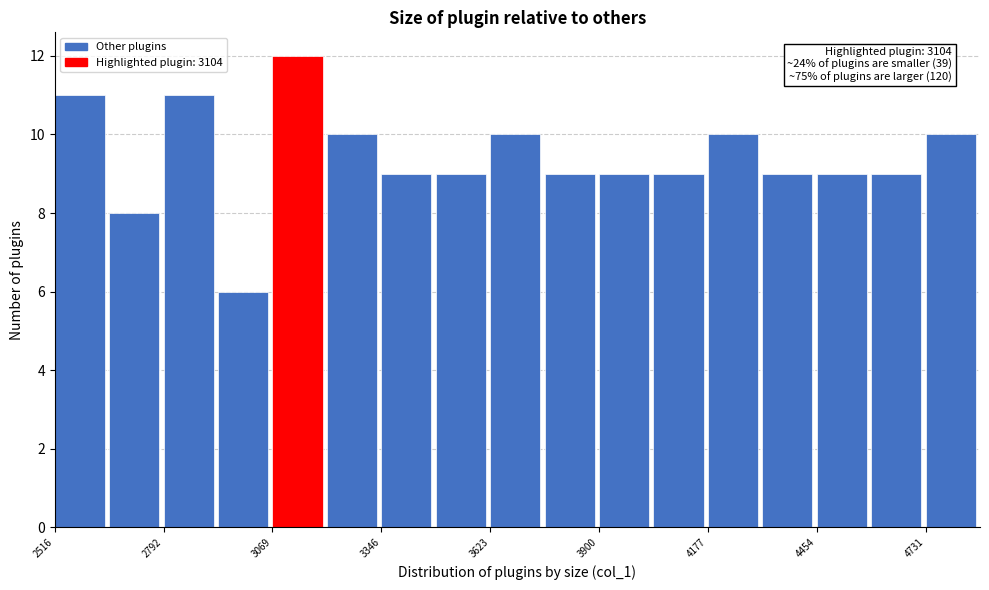

Read against the x-axis, roughly where is the centre of the tallest bar?

3150